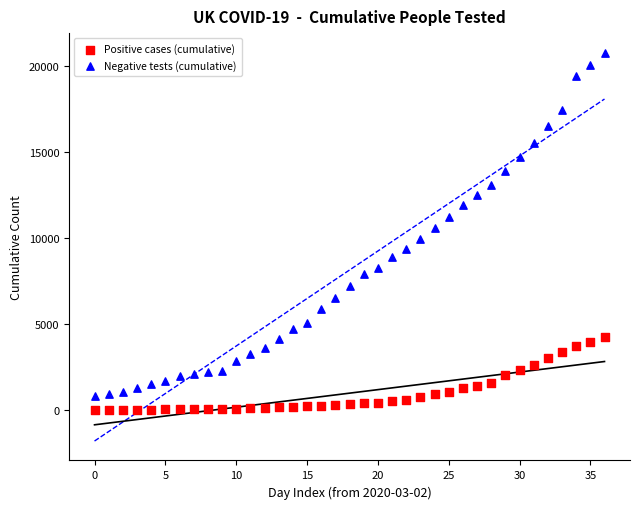

Which series has the largest Y range (max minus min)?

Negative tests (cumulative)